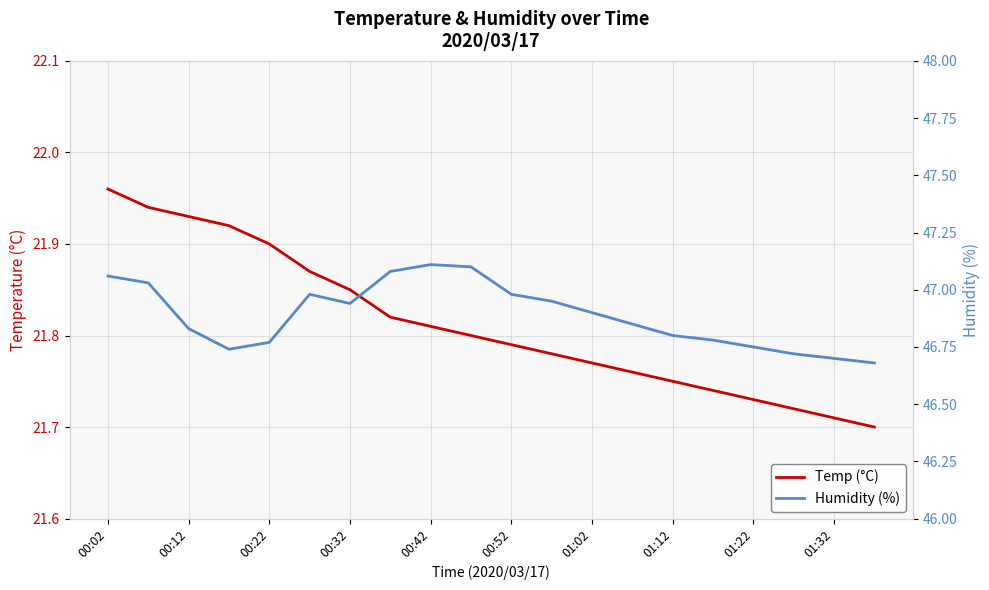

Is it true that Humidity equals 84.6 at 00:12?

False